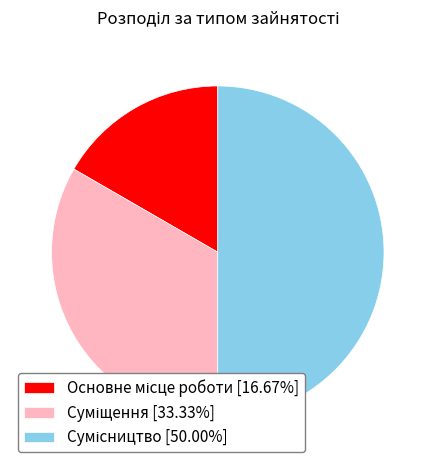

How many segments does this pie chart have?

3